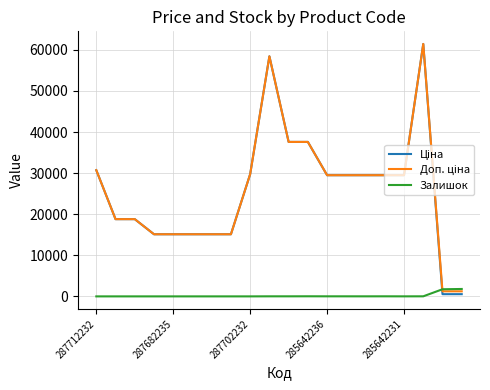

What is the sum of all Залишок values?

3662.0